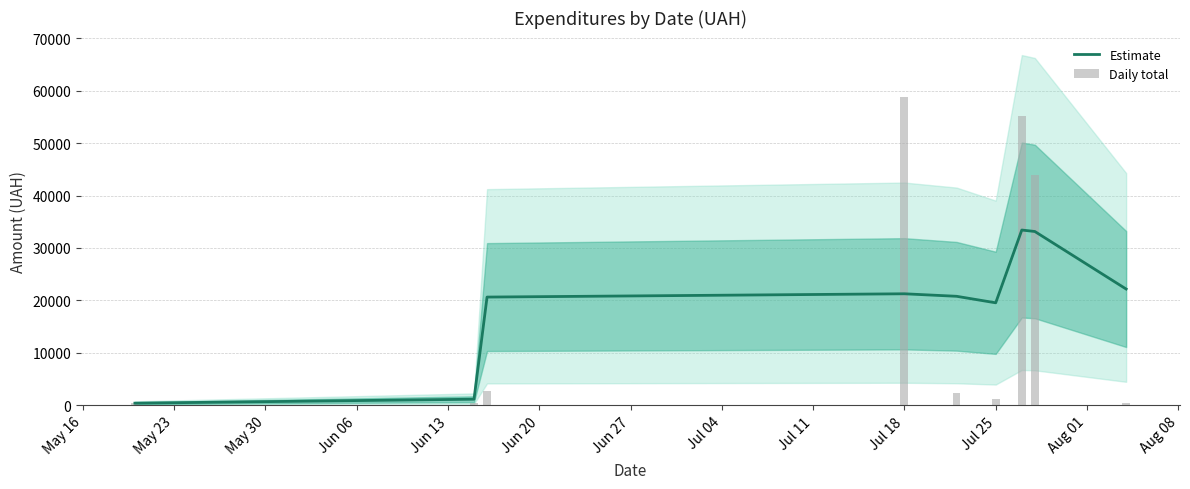

What is the highest value of the Estimate series?

33409.1